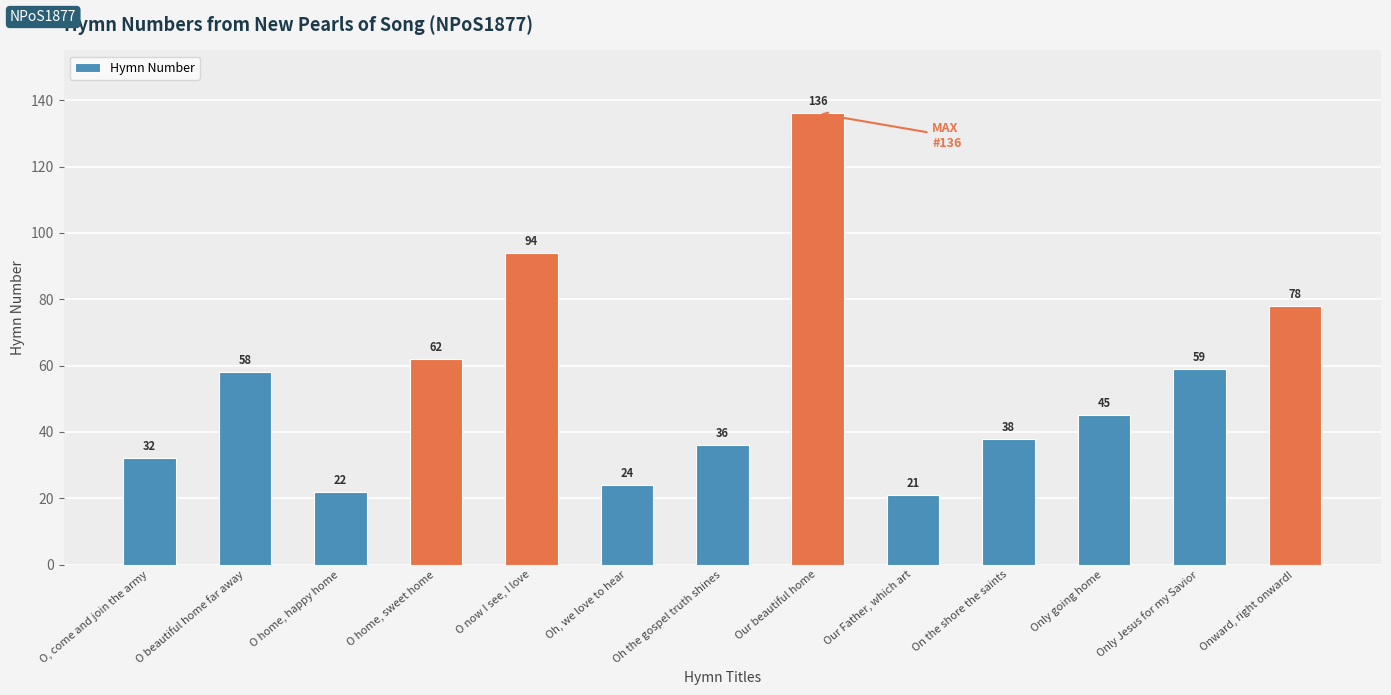

Between Our Father, which art and On the shore the saints, which is larger?

On the shore the saints